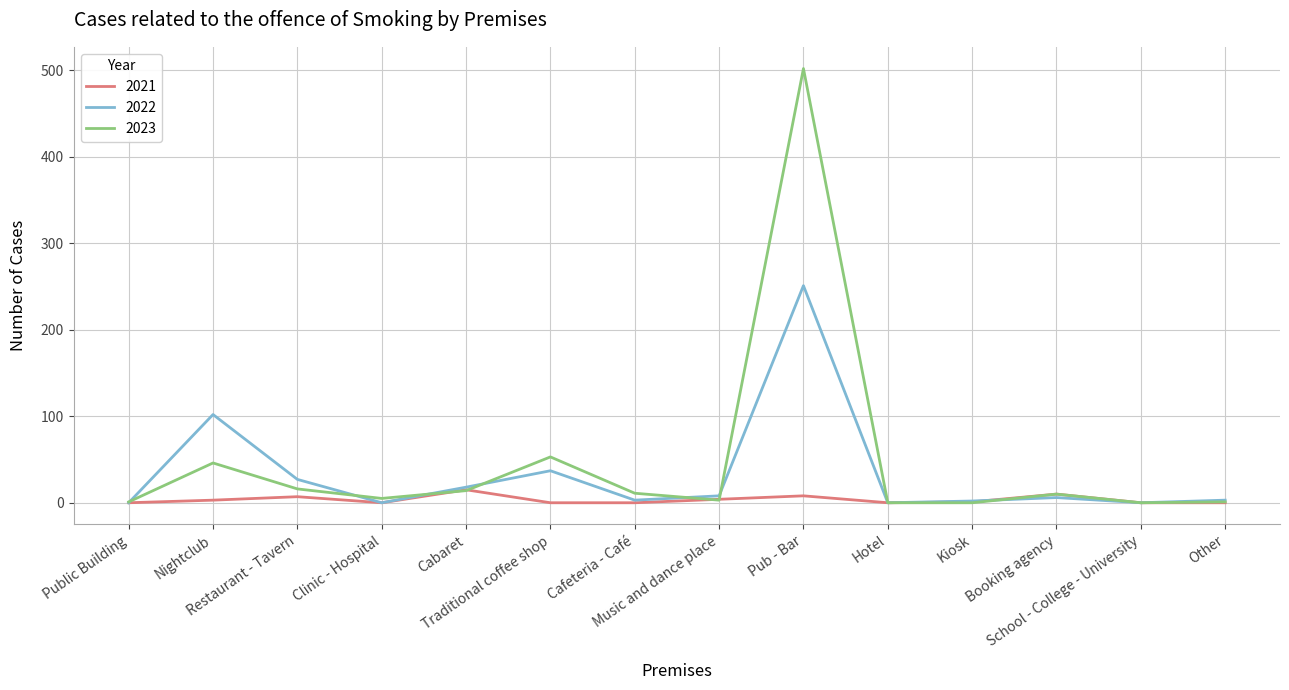

List the series in order of their peak value, lowest first.

2021, 2022, 2023